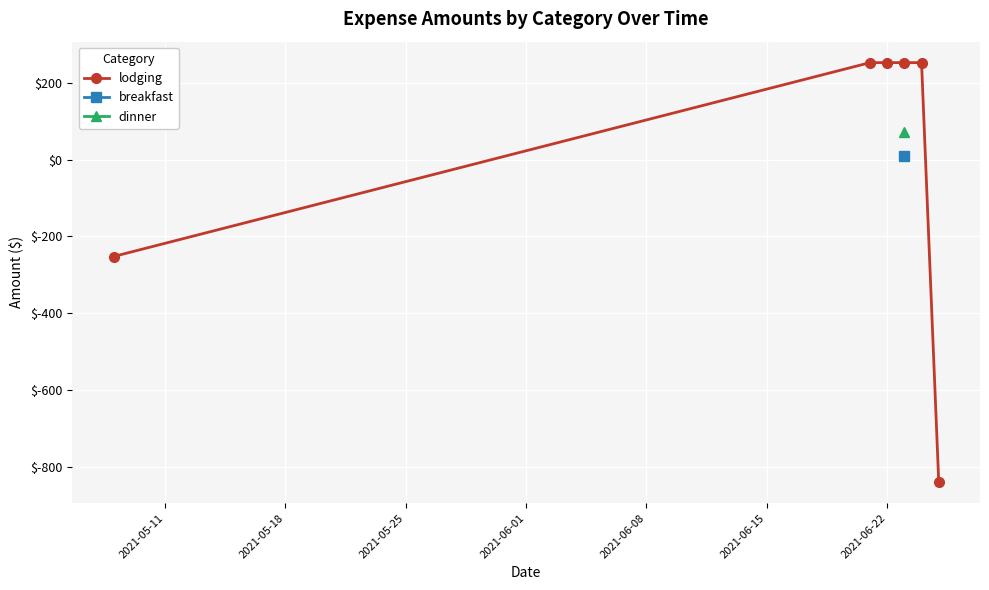

What is the value of the lodging point at the 5th from the left?

252.4